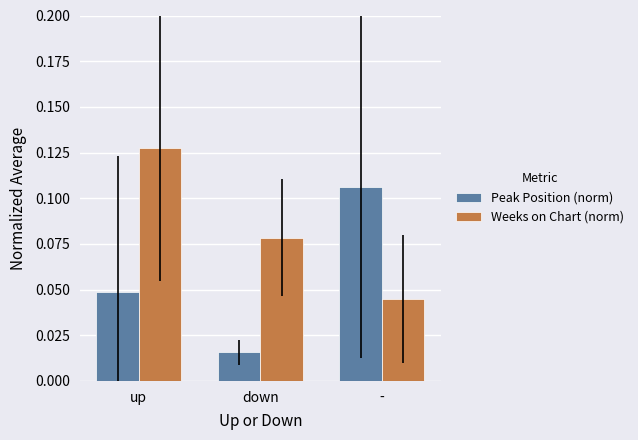

At which label does Peak Position (norm) reach its minimum?

down